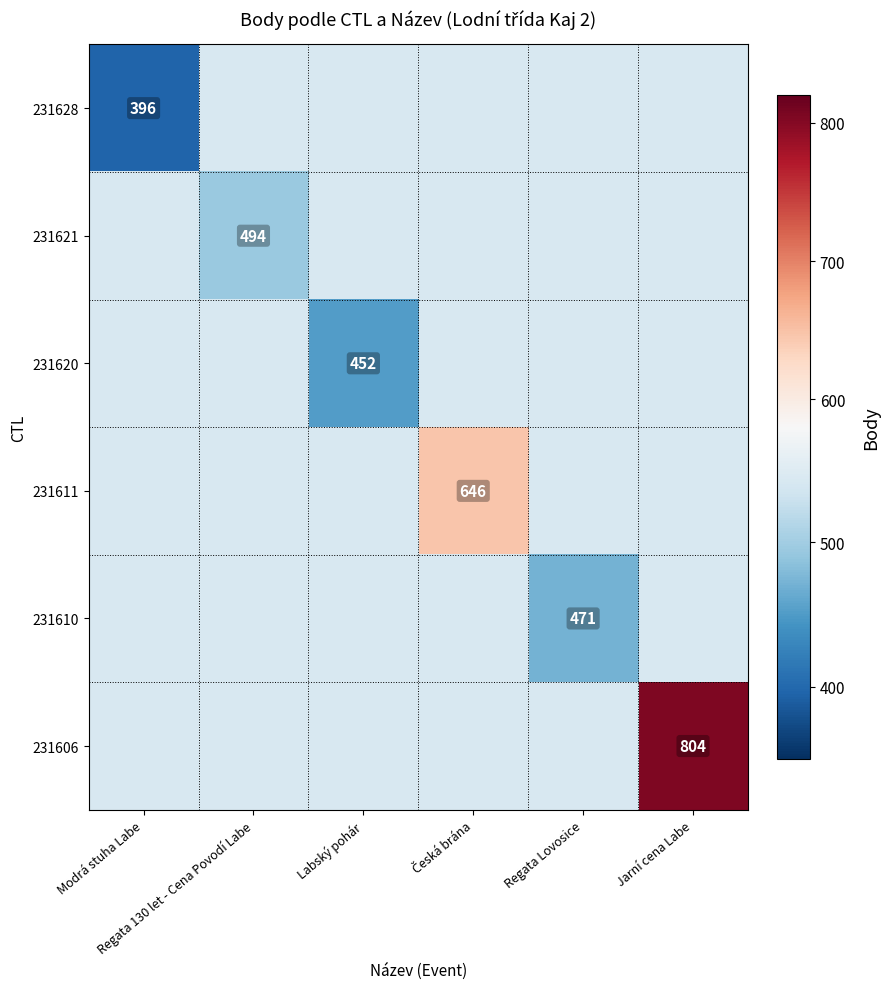

At Jarní cena Labe, list the series in order from smallest to largest.

231628, 231621, 231620, 231611, 231610, 231606